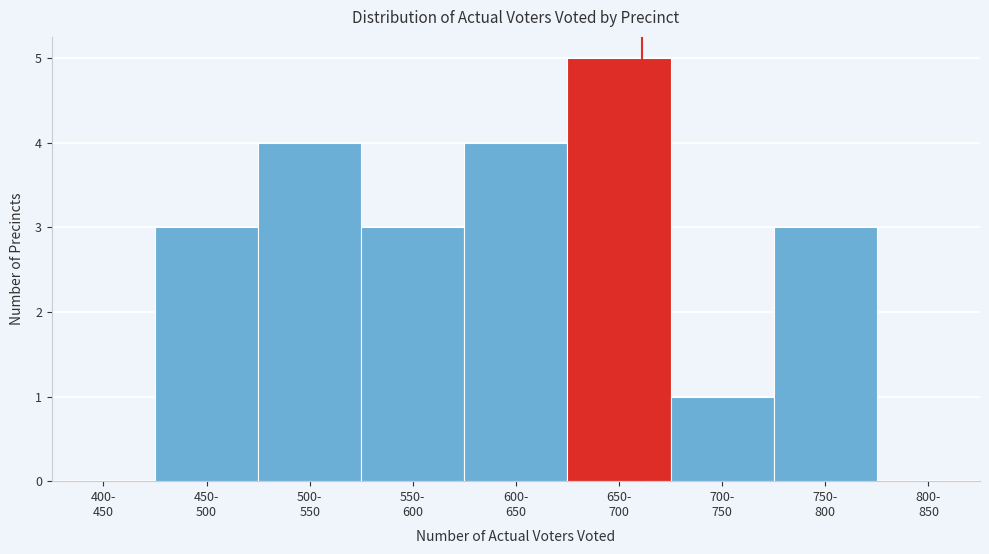

What is the maximum value shown in the chart?

5